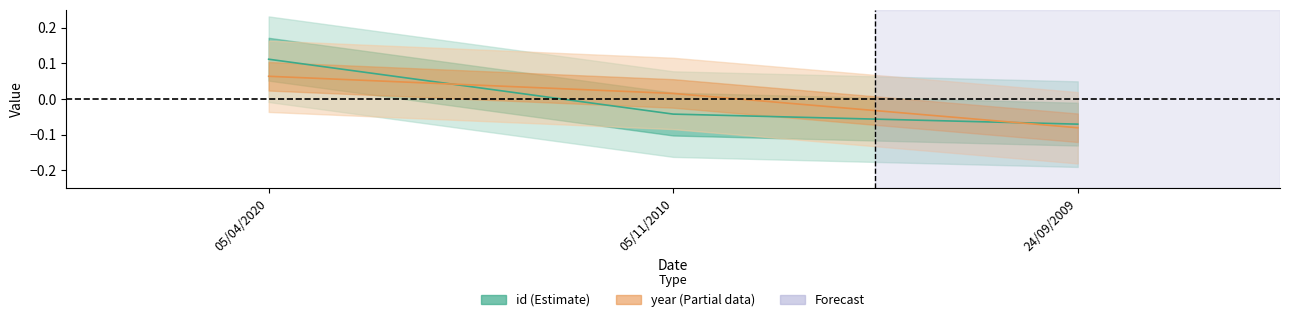

What is the maximum value shown in the chart?

0.1